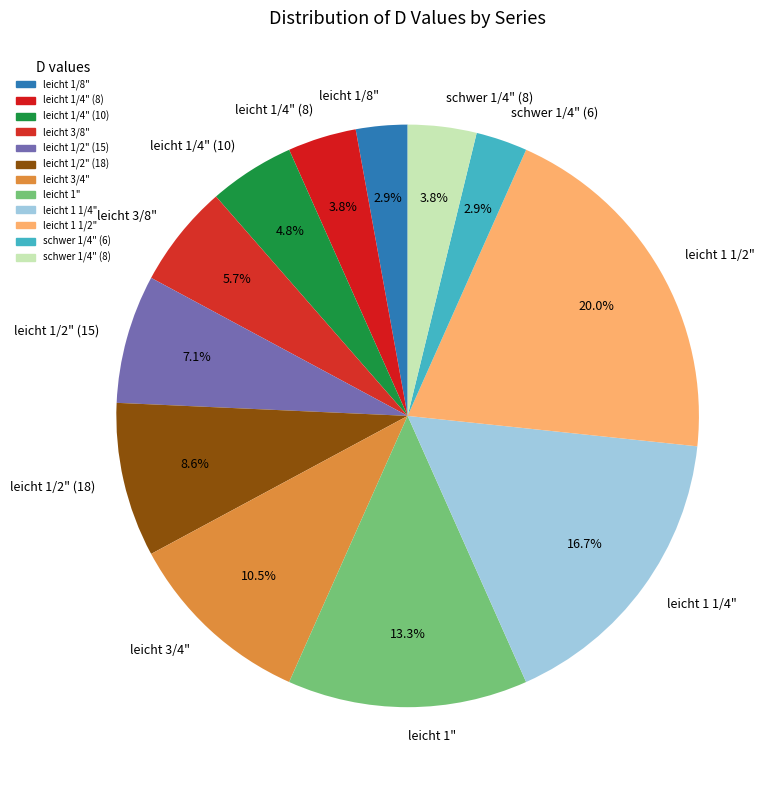

How many segments does this pie chart have?

12